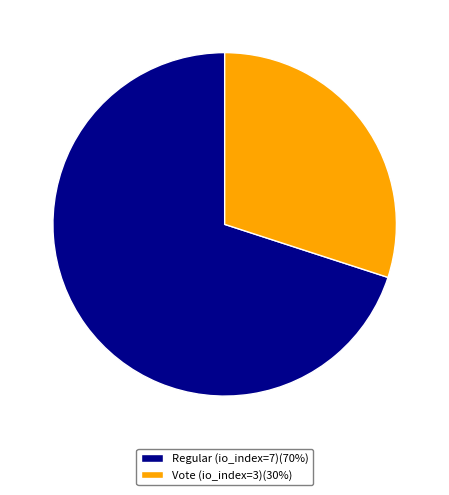

How many segments does this pie chart have?

2